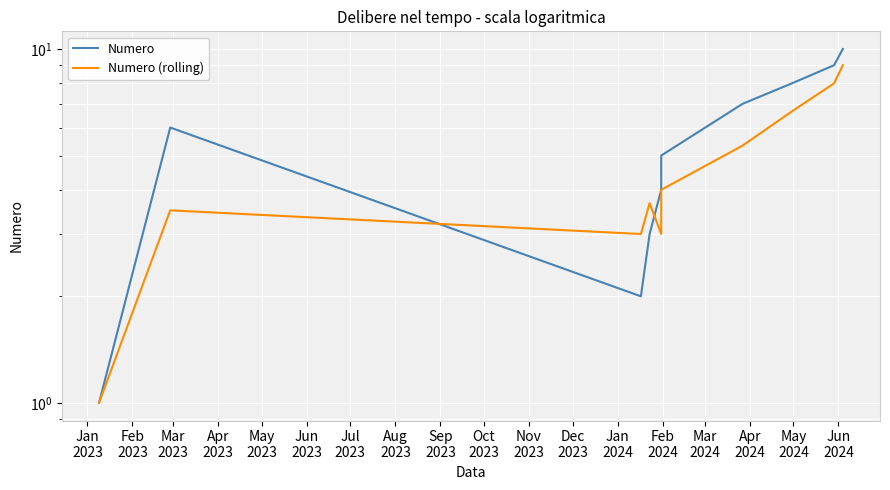

Reading right to left, list all the values displayed in this chart.

Numero: 10.0	9.0	8.0	7.0	5.0	4.0	3.0	2.0	6.0	1.0
Numero (rolling): 9.0	8.0	6.7	5.3	4.0	3.0	3.7	3.0	3.5	1.0